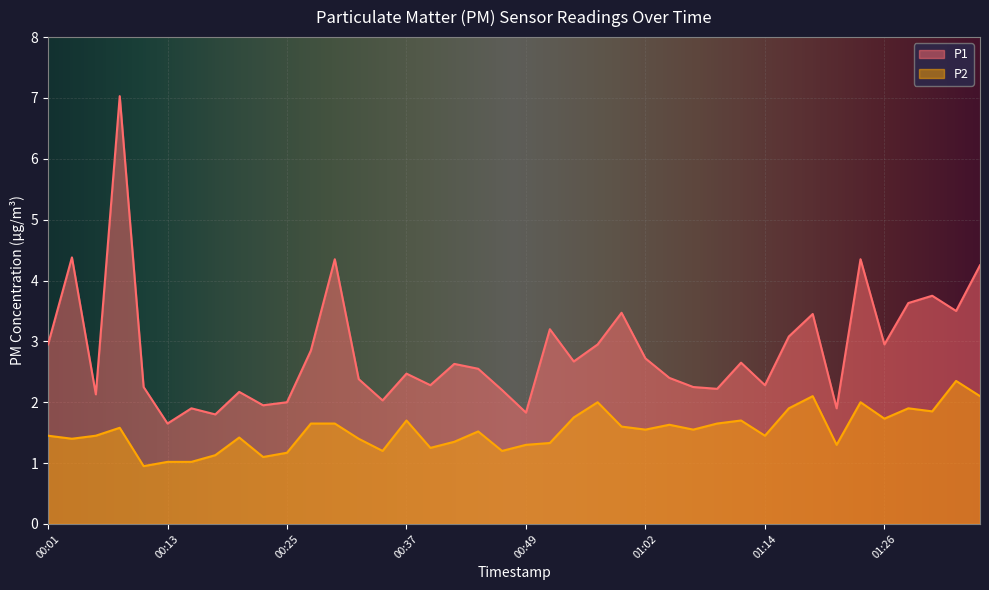

At which category is the sum across all series the highest?

00:08